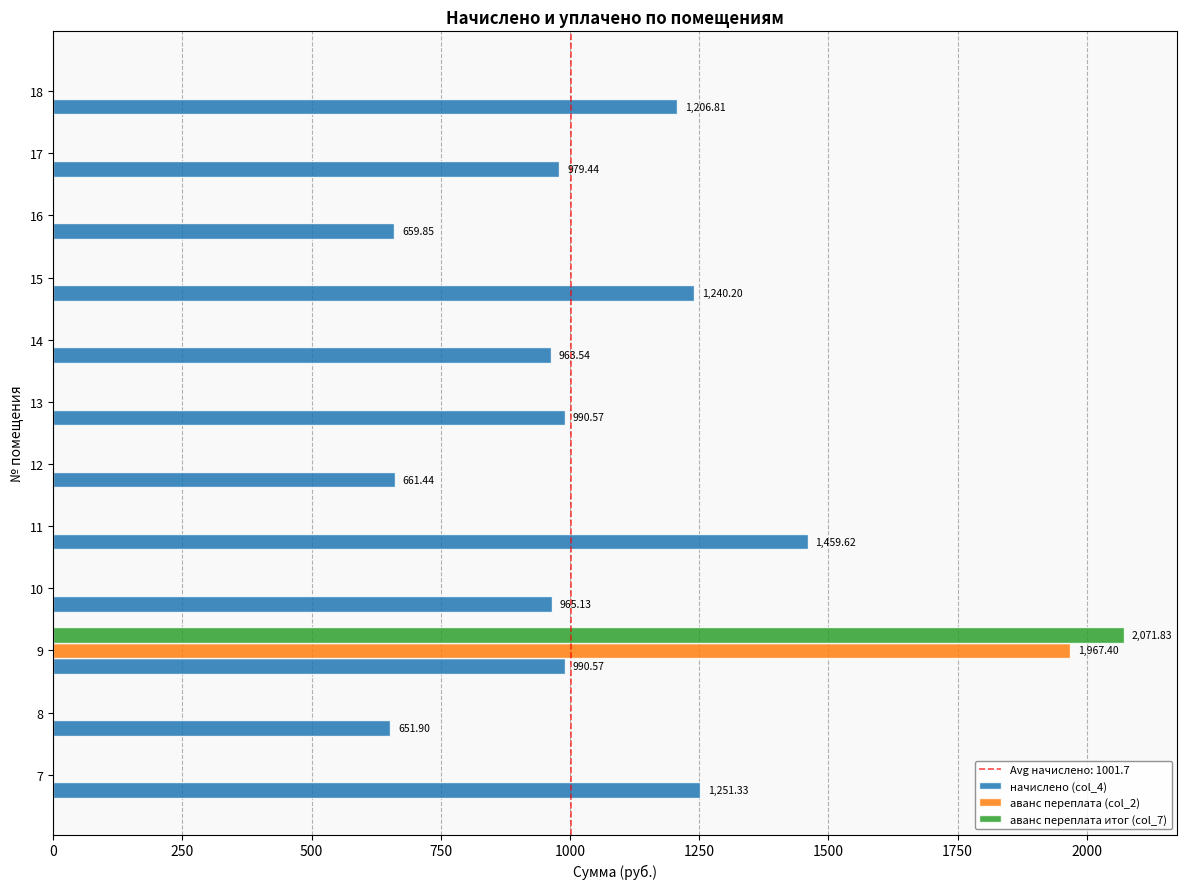

Is the value of начислено (col_4) at 16 greater than the value of аванс переплата (col_2) at 14?

Yes